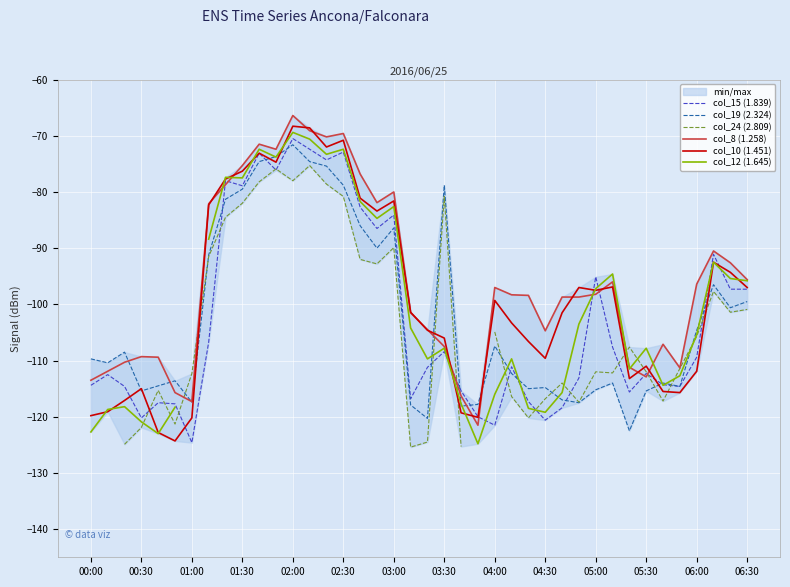

The value of col_10 (1.451) at 25 is -154.0. True or false?

False